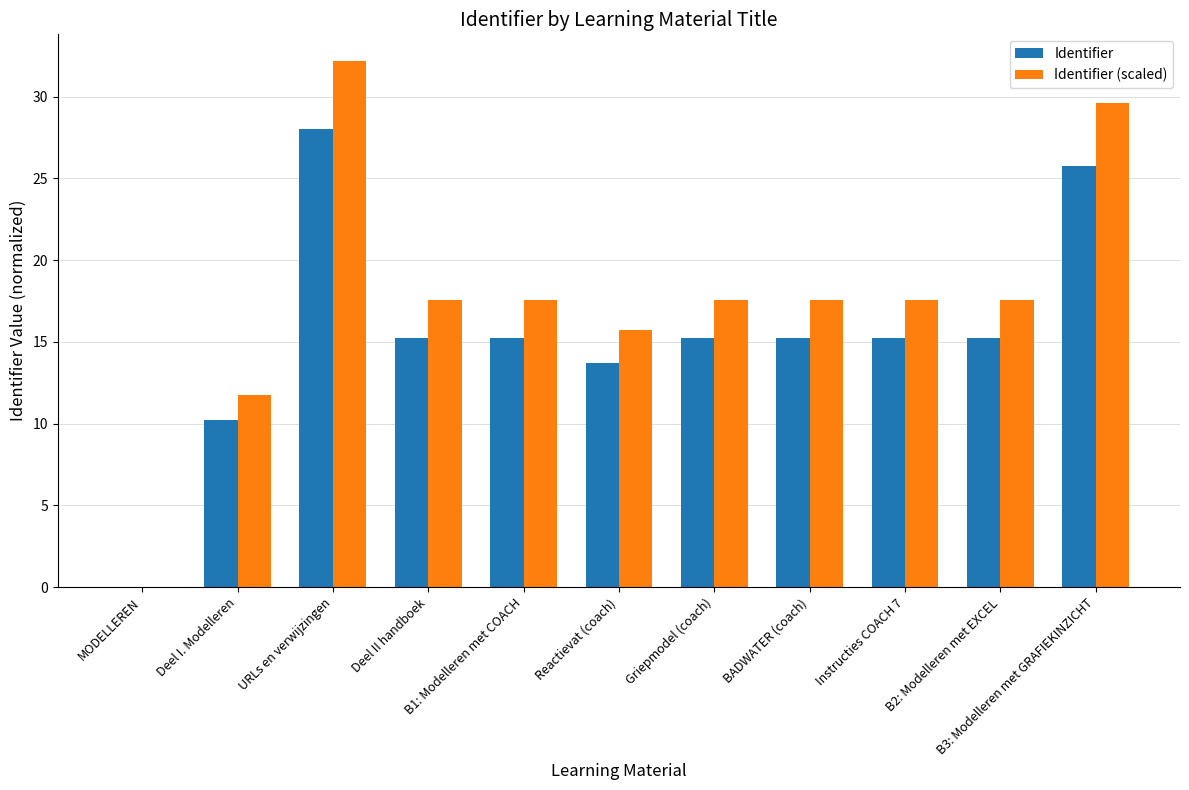

Which series has the largest total across all categories?

Identifier (scaled)